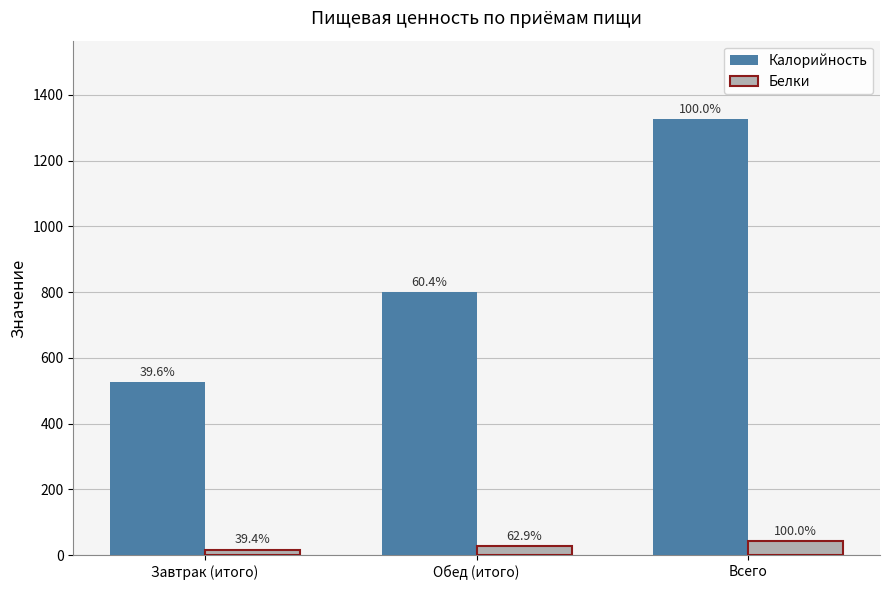

What are all the series names shown in the legend?

Калорийность, Белки